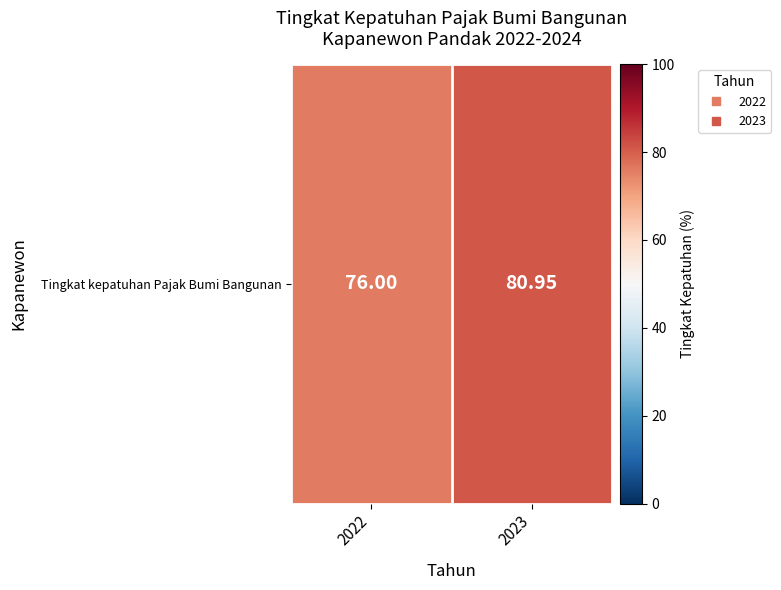

What is the smallest value displayed?

76.0